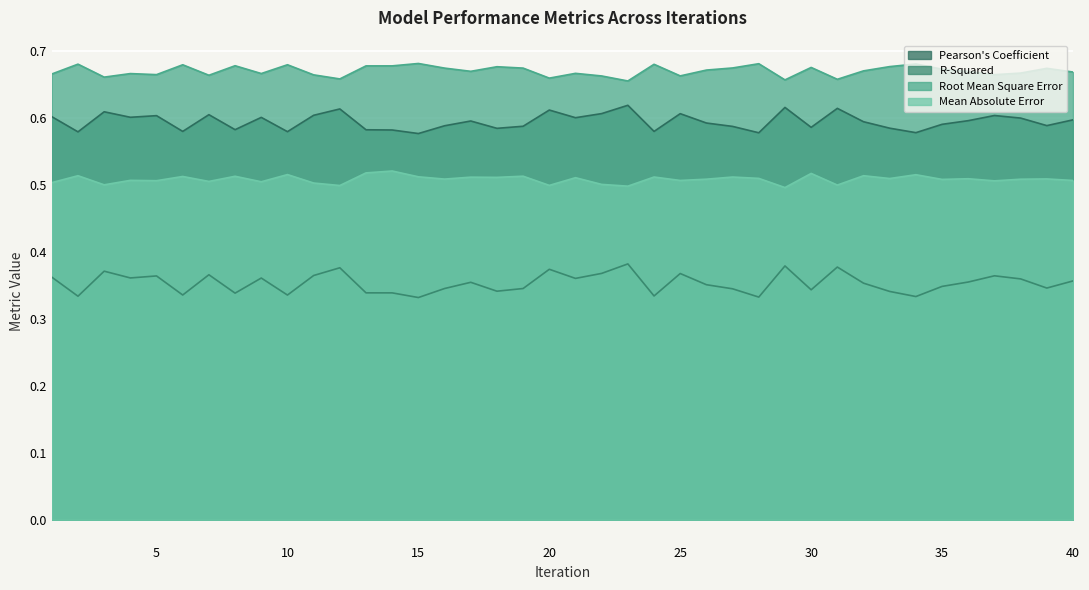

At which label does R-Squared reach its peak?

23